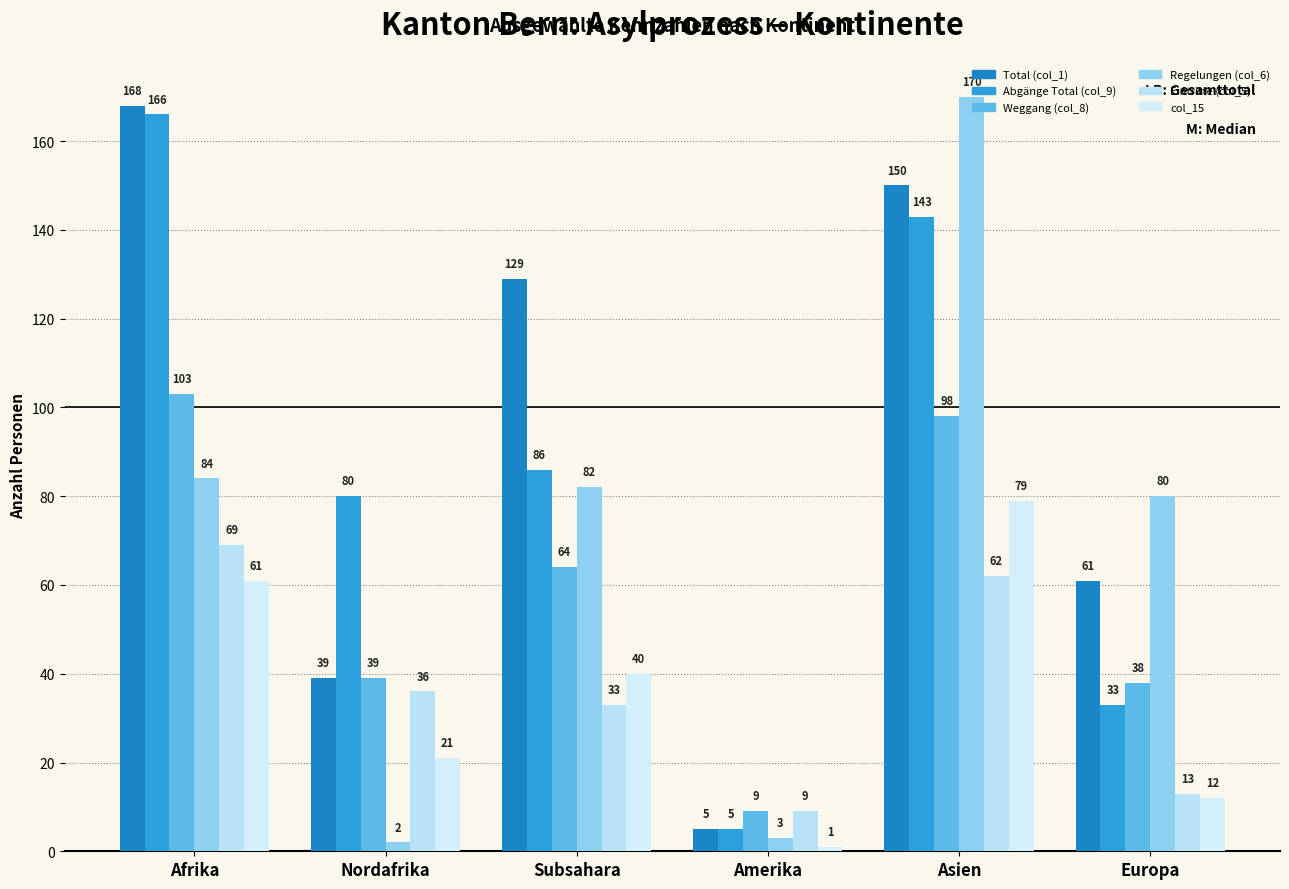

Reading left to right, list all the values displayed in this chart.

Total (col_1): Afrika=168	Nordafrika=39	Subsahara=129	Amerika=5	Asien=150	Europa=61
Abgänge Total (col_9): Afrika=166	Nordafrika=80	Subsahara=86	Amerika=5	Asien=143	Europa=33
Weggang (col_8): Afrika=103	Nordafrika=39	Subsahara=64	Amerika=9	Asien=98	Europa=38
Regelungen (col_6): Afrika=84	Nordafrika=2	Subsahara=82	Amerika=3	Asien=170	Europa=80
Eintritte (col_5): Afrika=69	Nordafrika=36	Subsahara=33	Amerika=9	Asien=62	Europa=13
col_15: Afrika=61	Nordafrika=21	Subsahara=40	Amerika=1	Asien=79	Europa=12